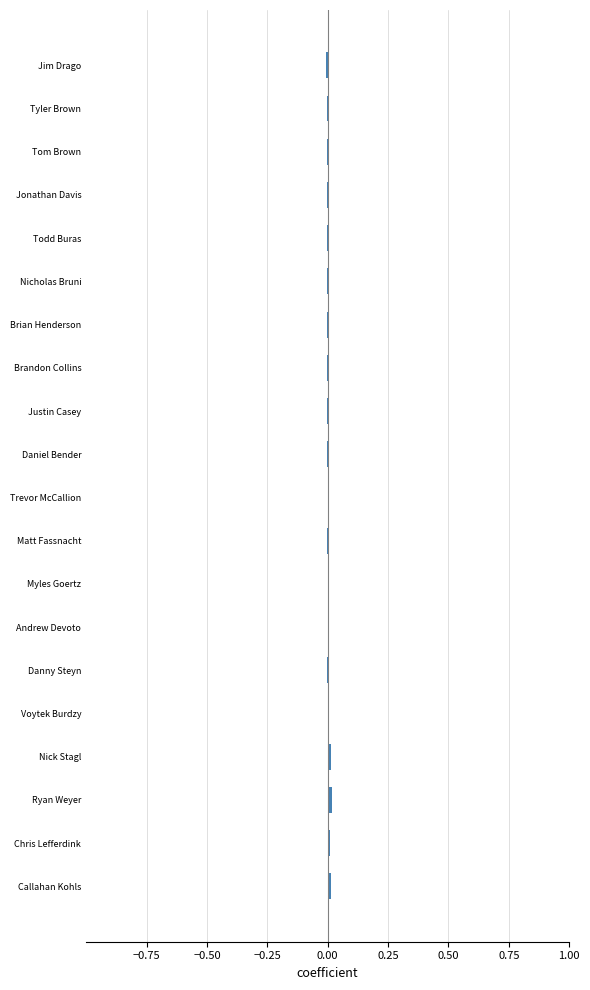

True or false: the data shows 0.0 at Callahan Kohls.

True